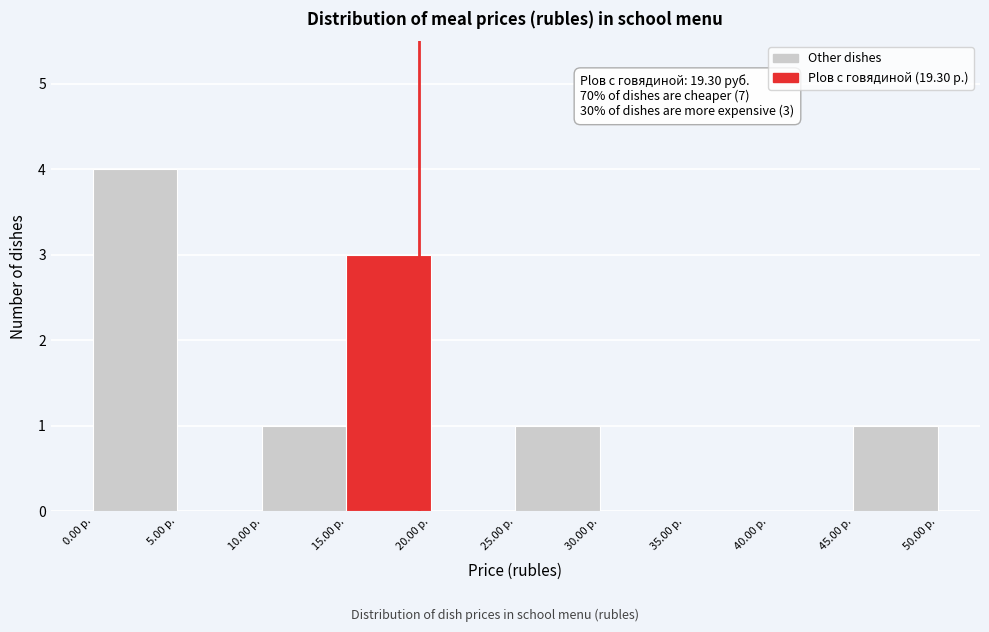

Which range on the x-axis has the tallest bar?

0 to 5